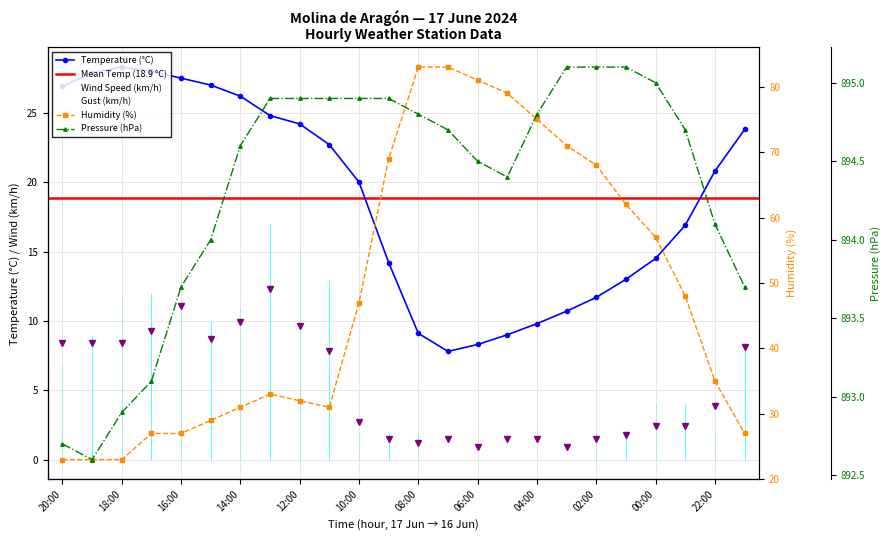

Which series contains the highest Y value?

Pressure (hPa)